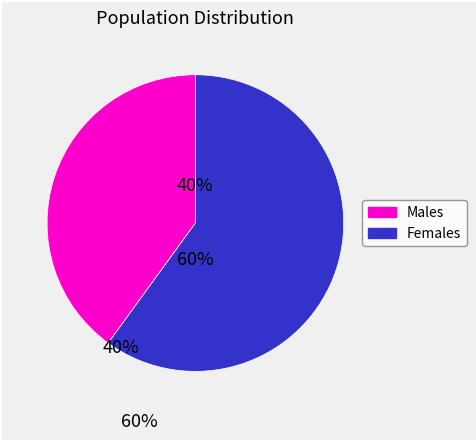

To the nearest percent, what is the difference between the largest and smallest slice percentages?

20%